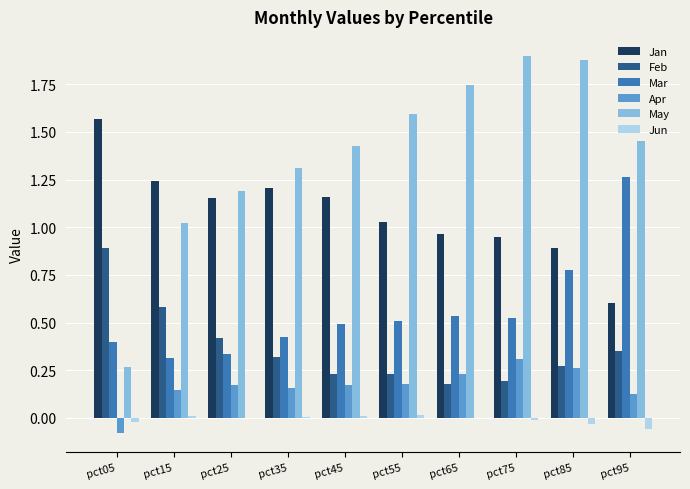

At which label is May closest to 1?

pct15